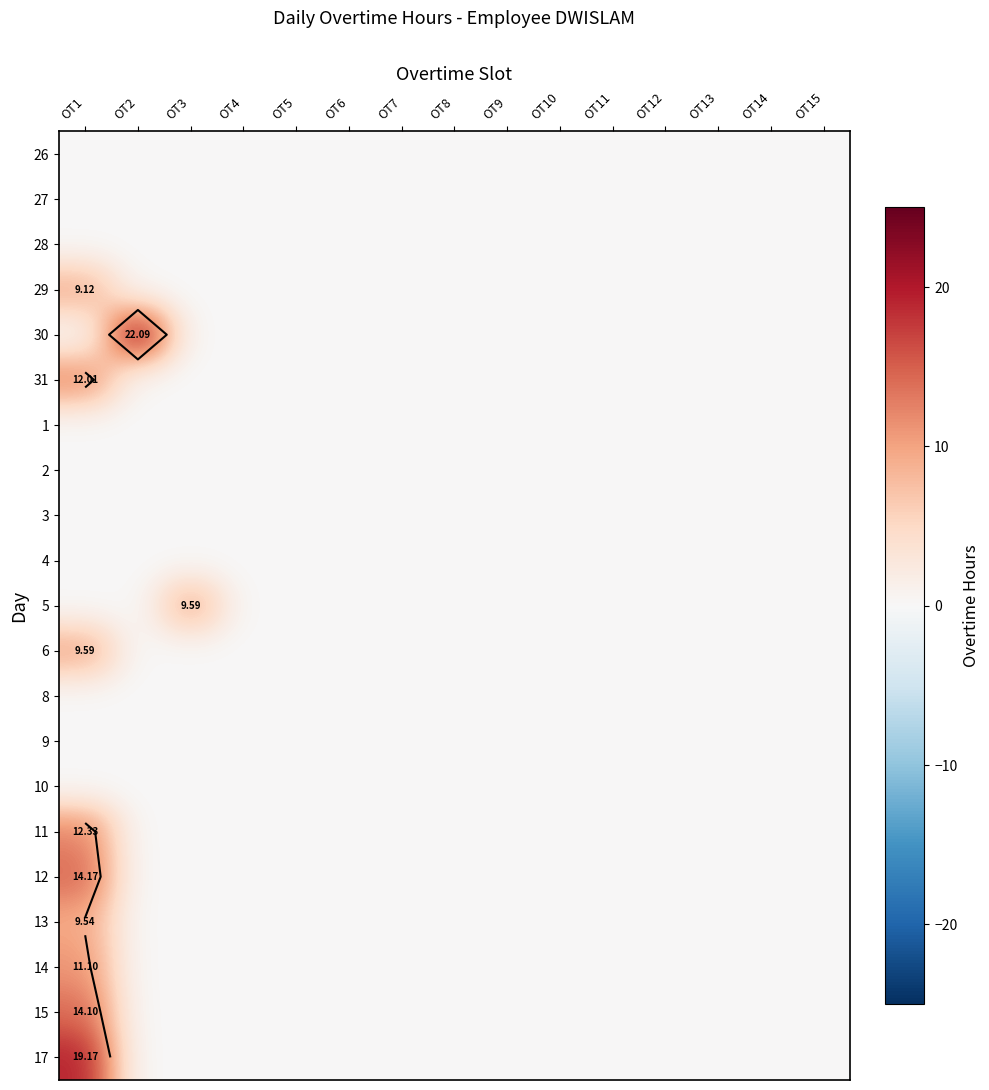

How many data points does each series have?

15